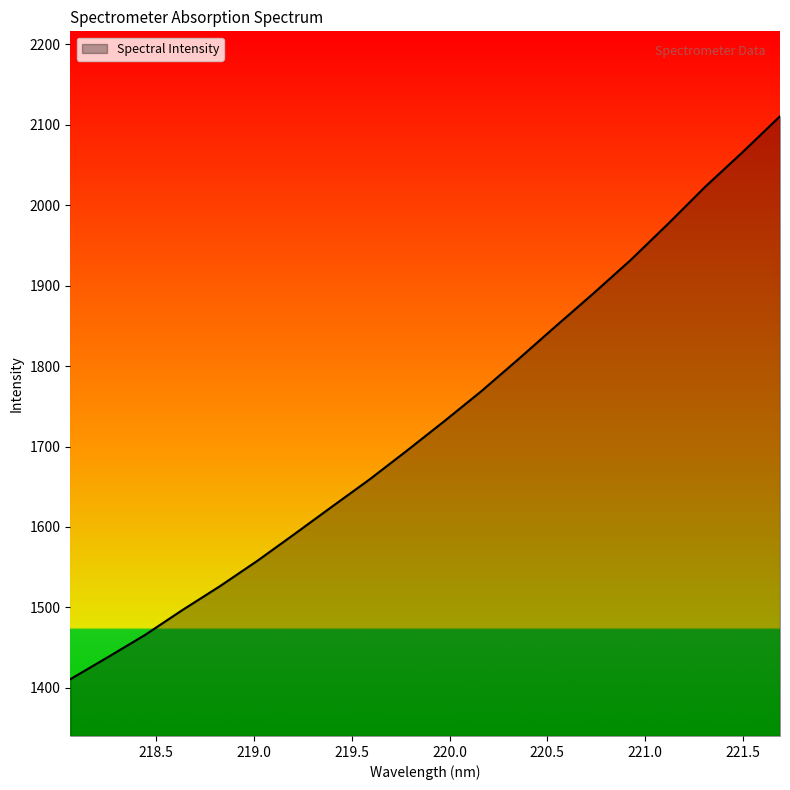

How many values are below 1731?

10